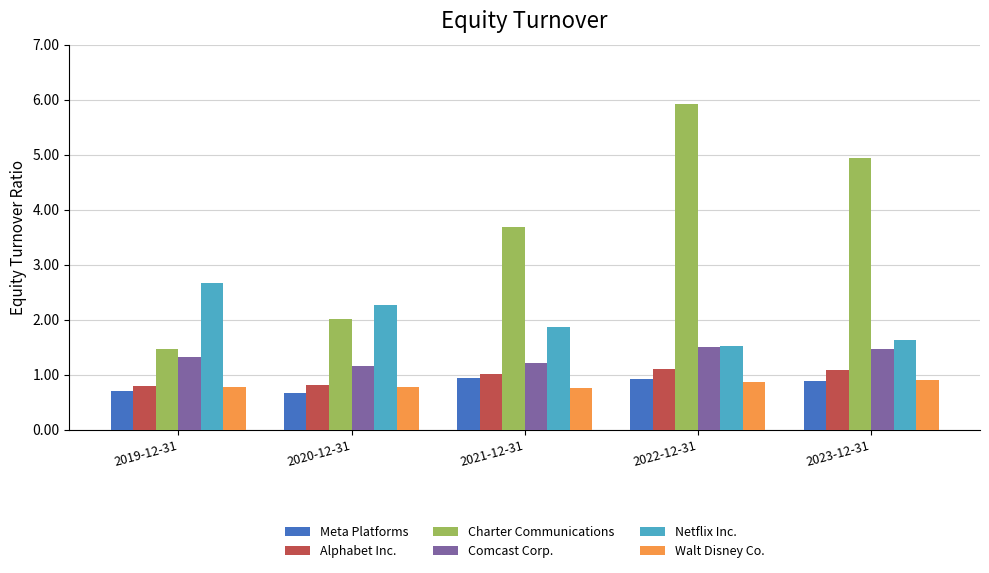

Between 2019-12-31 and 2022-12-31, which series saw the biggest shift?

Charter Communications